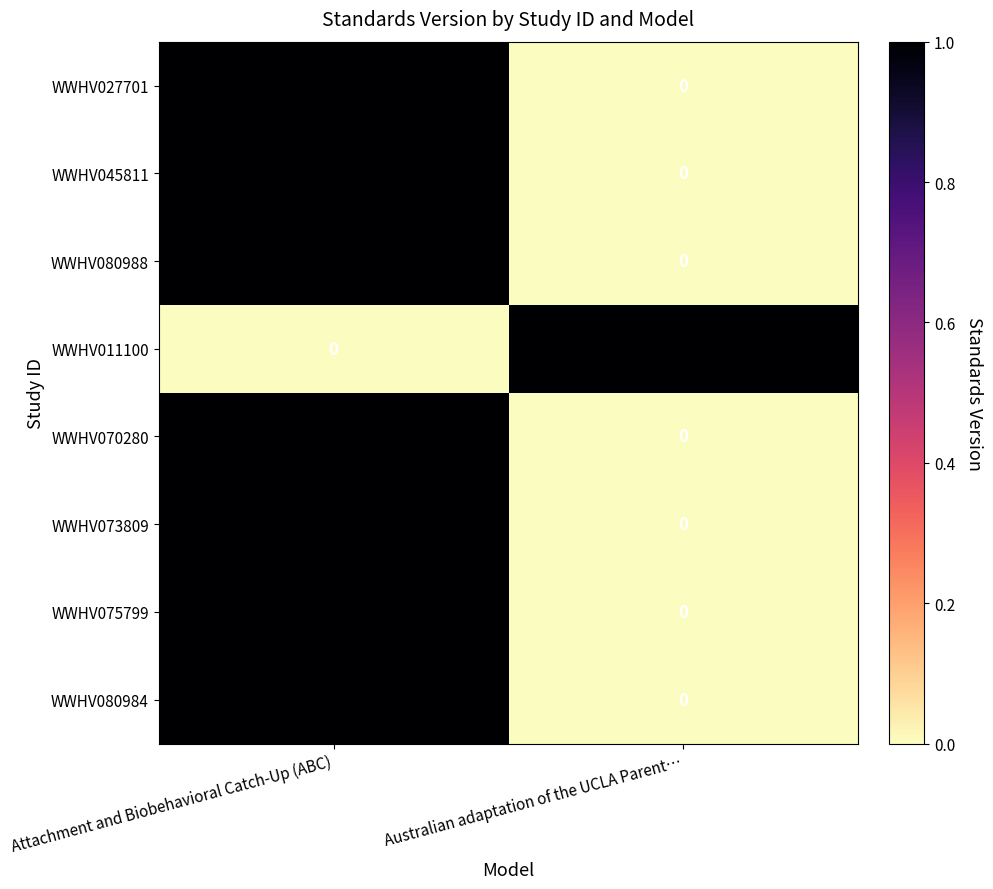

At which label is WWHV080988 closest to 0?

Australian adaptation of the UCLA Parent…